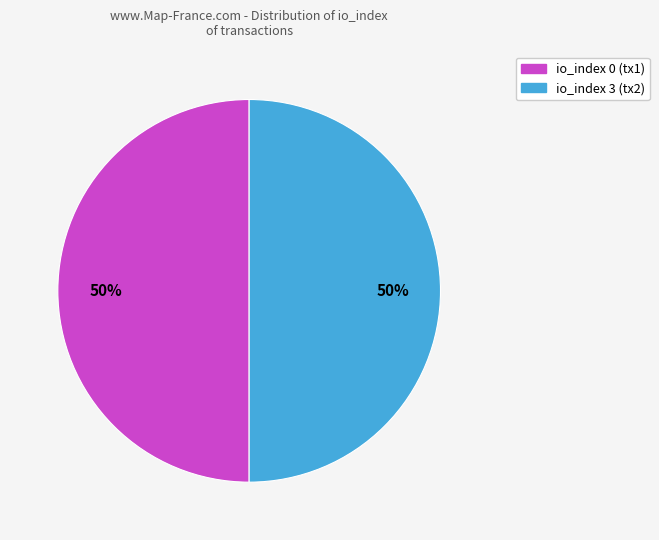

To the nearest percent, what is the average slice percentage?

50%